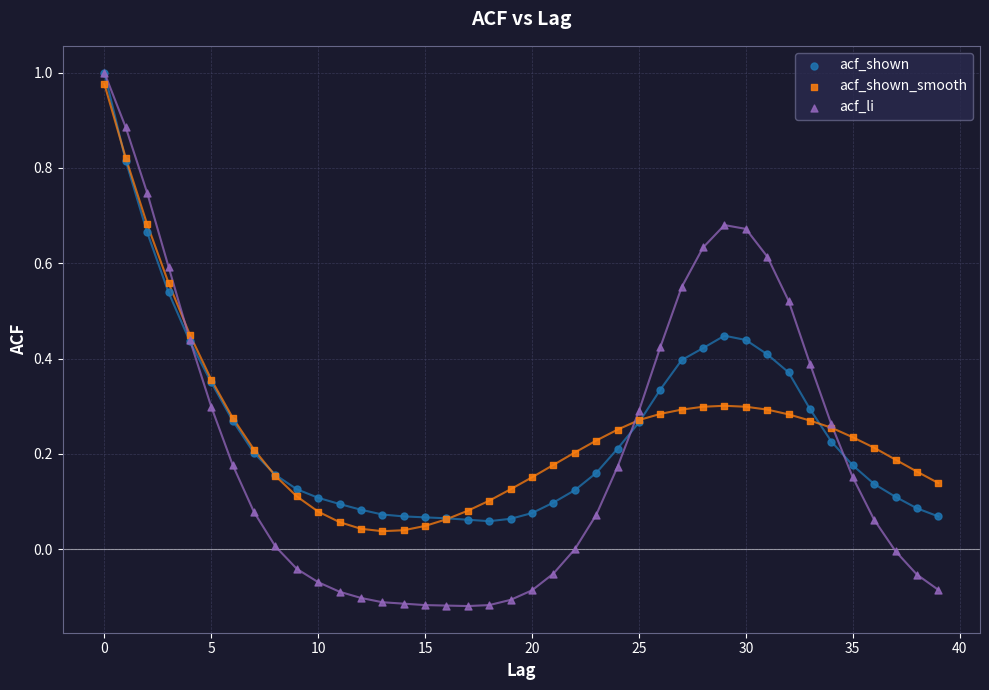

What are all the series names shown in the legend?

acf_shown, acf_shown_smooth, acf_li